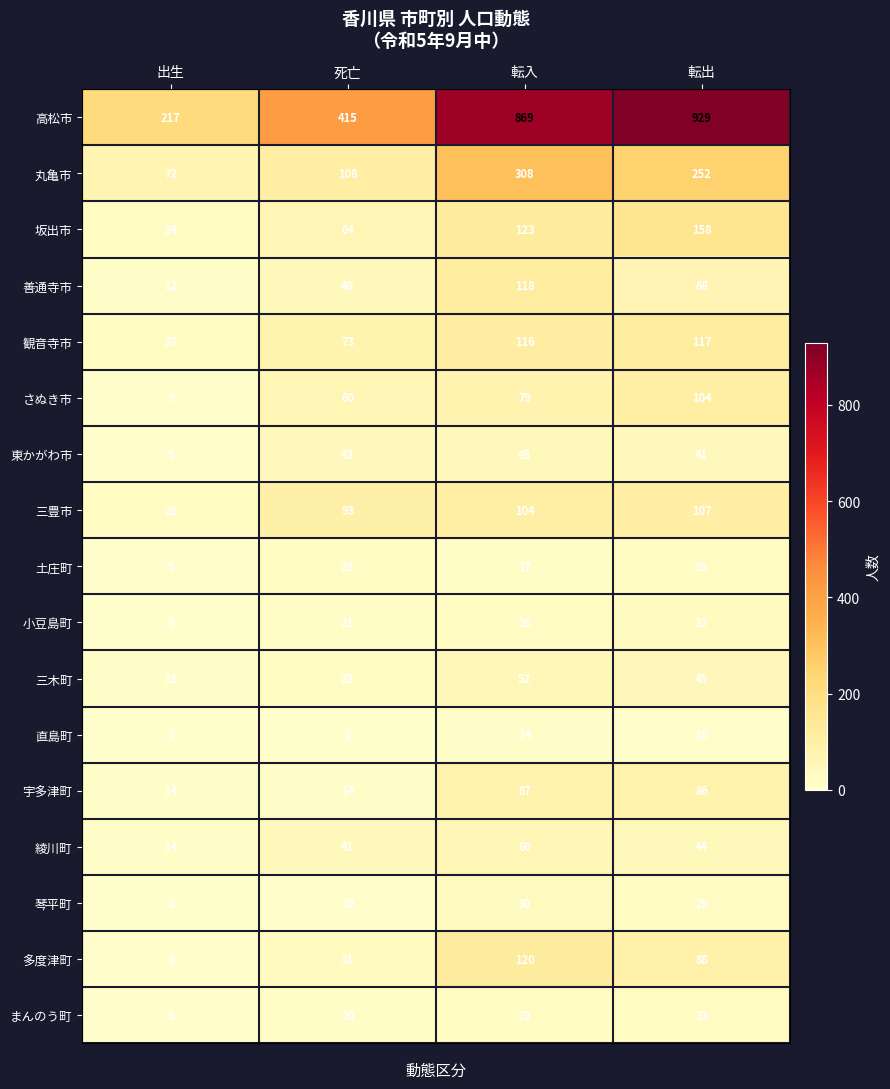

How many categories are shown in the chart?

4